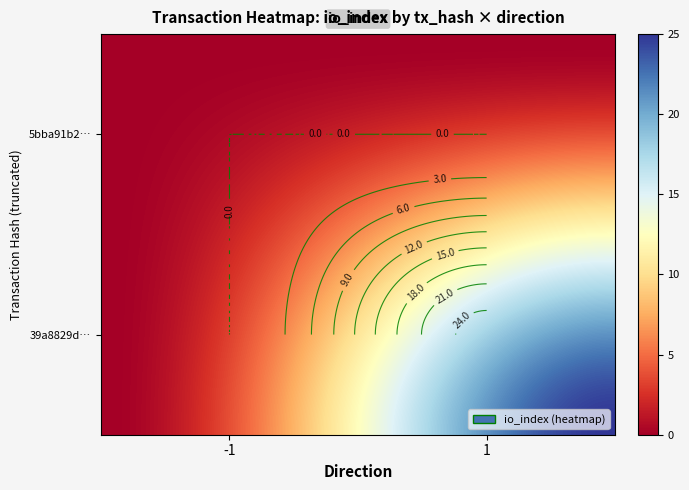

The value of 39a8829d3b8e758b583f0c756be93c1b9787c6f at io_index is 36. True or false?

False